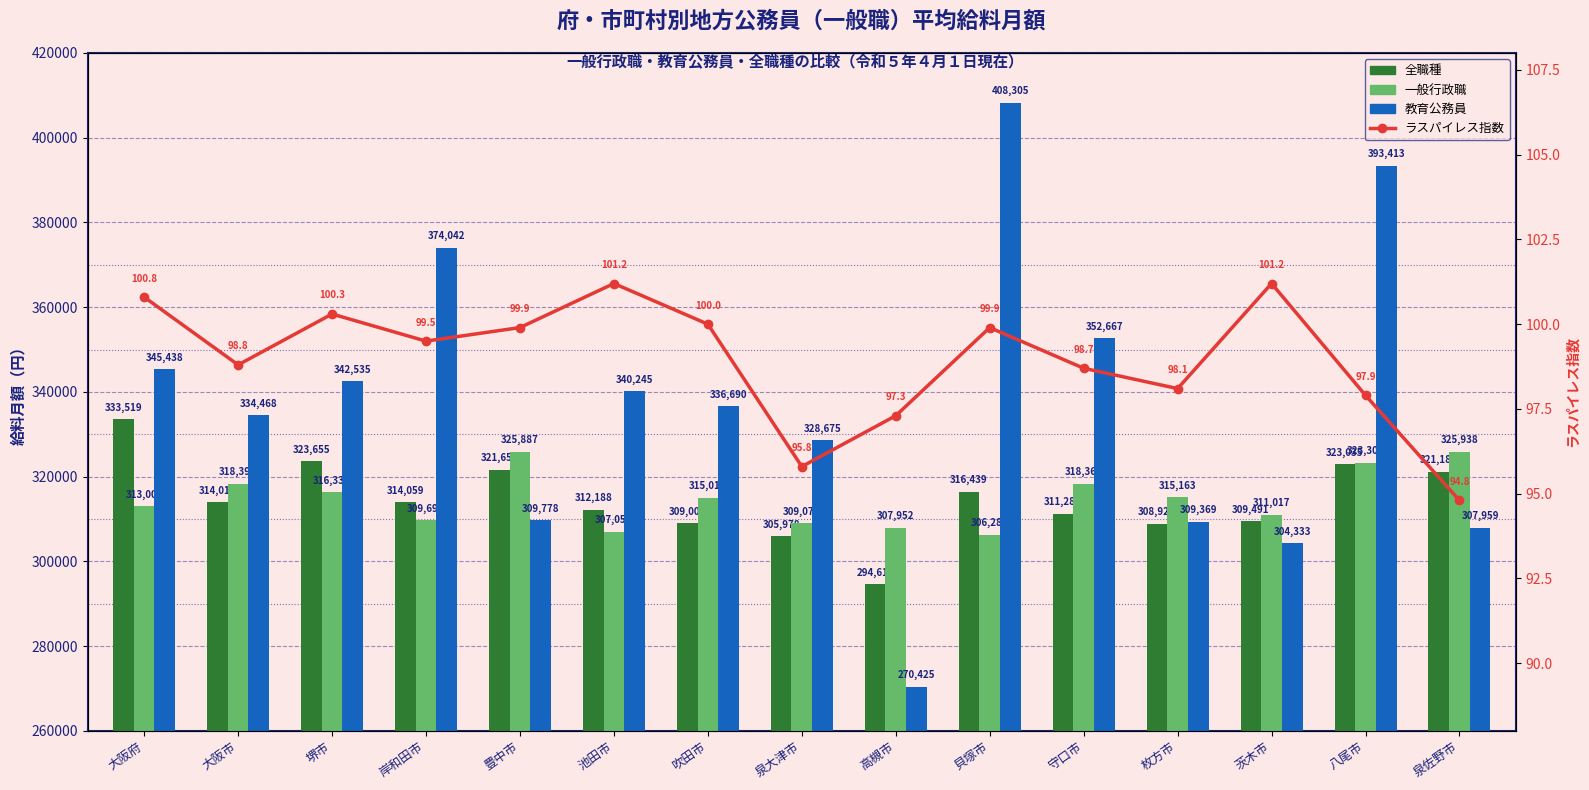

What is the sum of all 全職種 values?

4719050.0